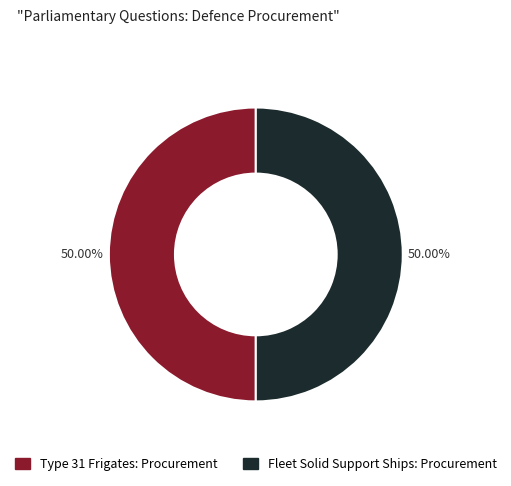

To the nearest percent, what is the average slice percentage?

50%